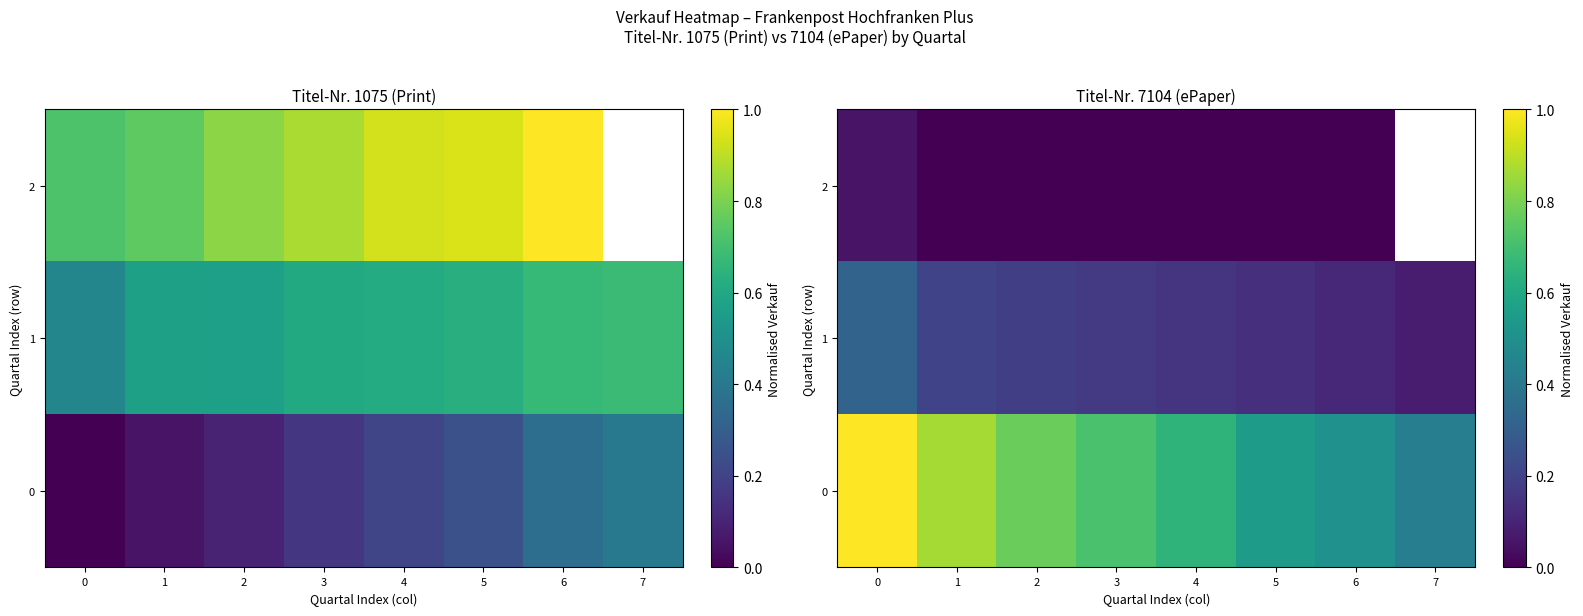

What is the difference between the 2 values at 1 and 0?

0.1